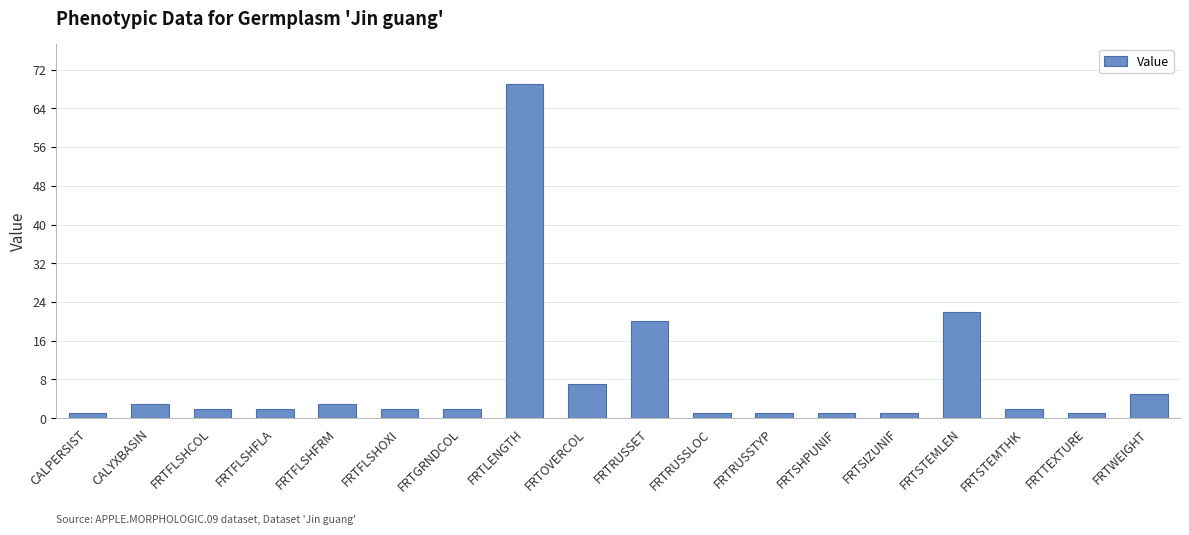

Which category has the highest value across all series?

FRTLENGTH